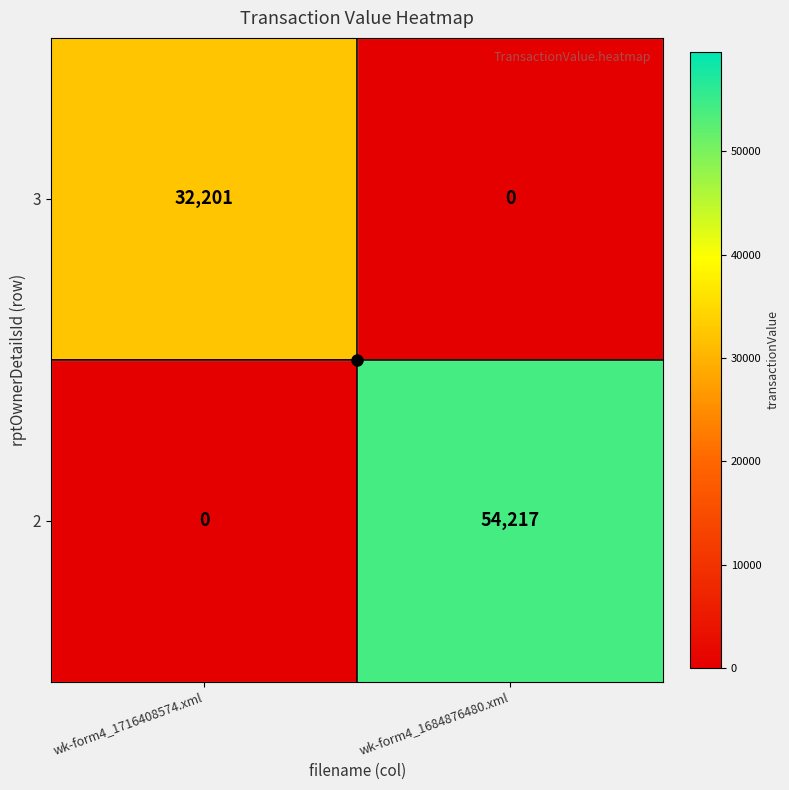

What is the sum of all 2 values?

54217